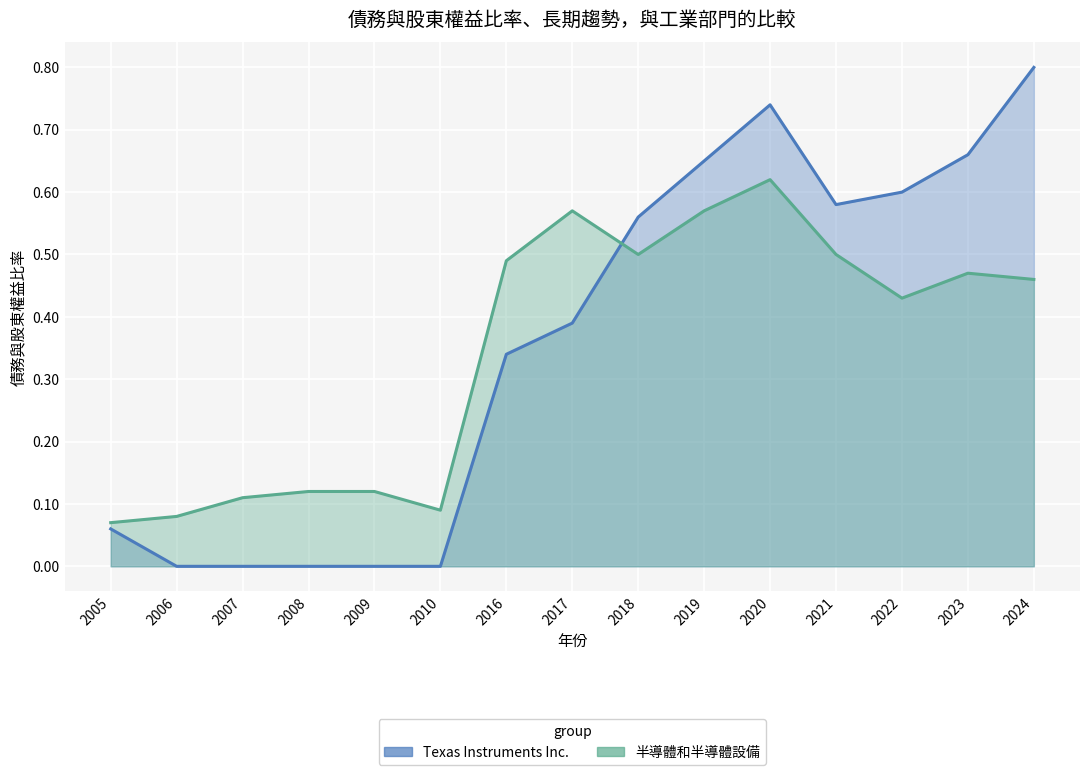

How many series are shown in this chart?

2